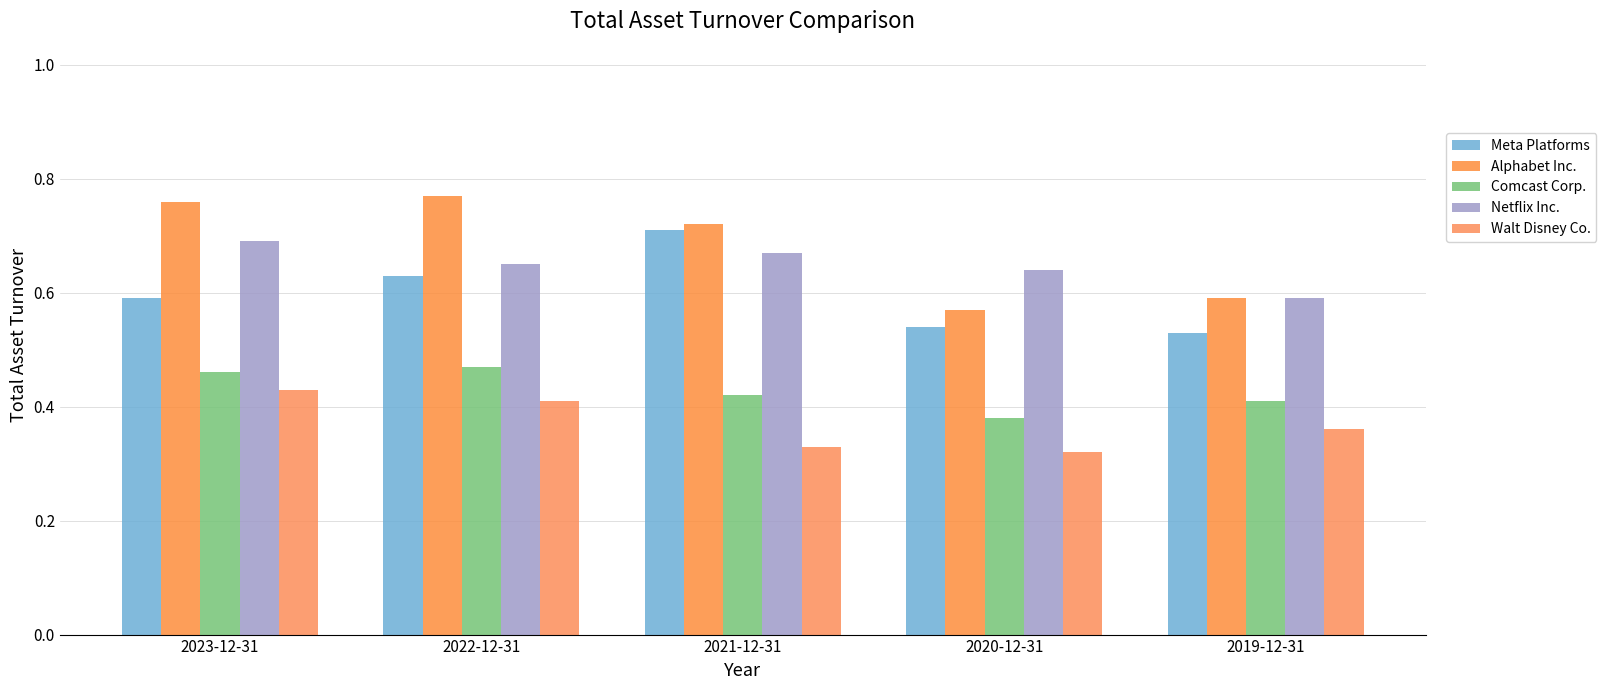

What is the value of the Alphabet Inc. bar at the 5th from the left?

0.6